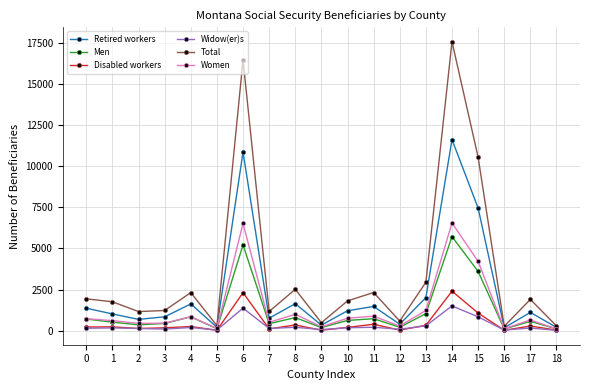

What is the maximum value shown in the chart?

17590